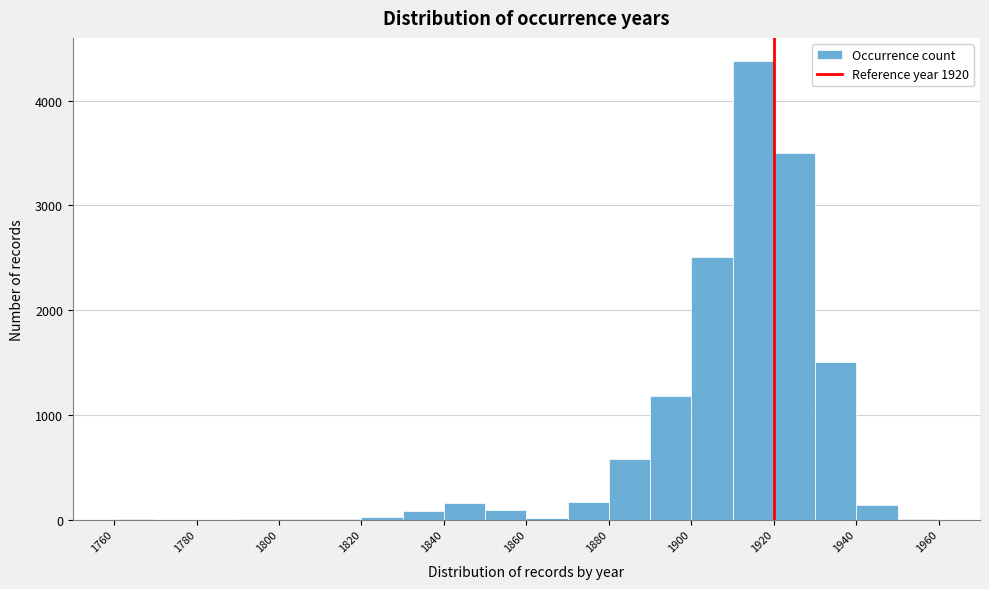

How tall is the bar that spans 1920 to 1930 on the x-axis? The values are not printed on the chart, so give them approximately, as read against the axis.

3500